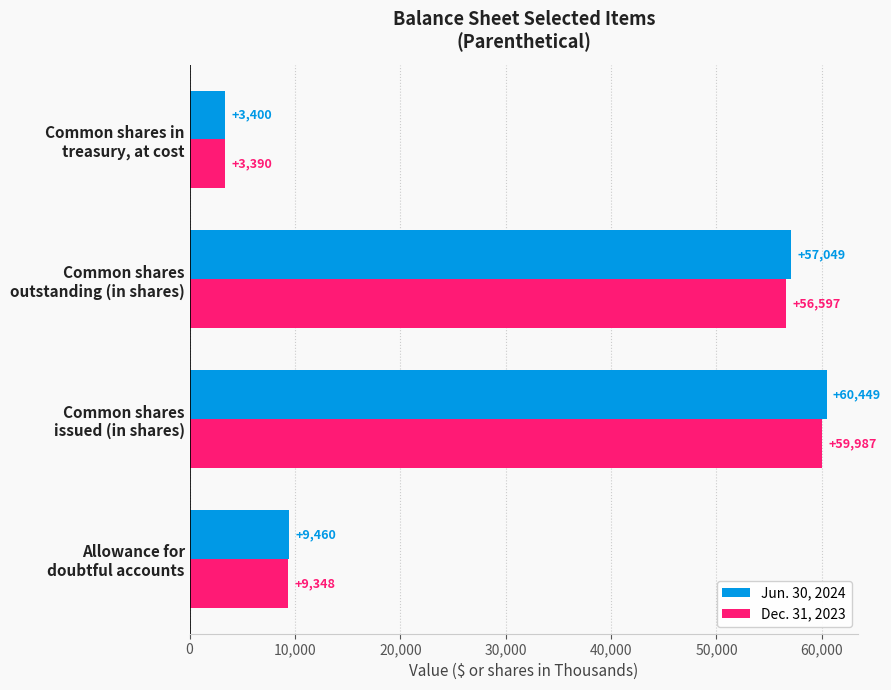

Rank the series by their maximum value, from highest to lowest.

Jun. 30, 2024, Dec. 31, 2023